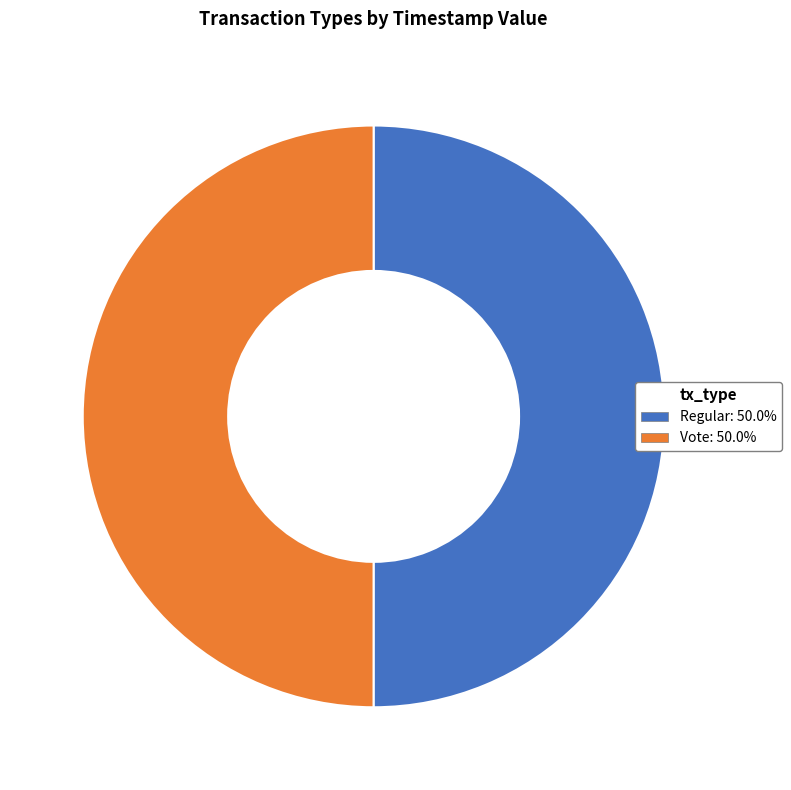

Do Vote: 50.0% and Regular: 50.0% together represent more than half of the pie?

Yes